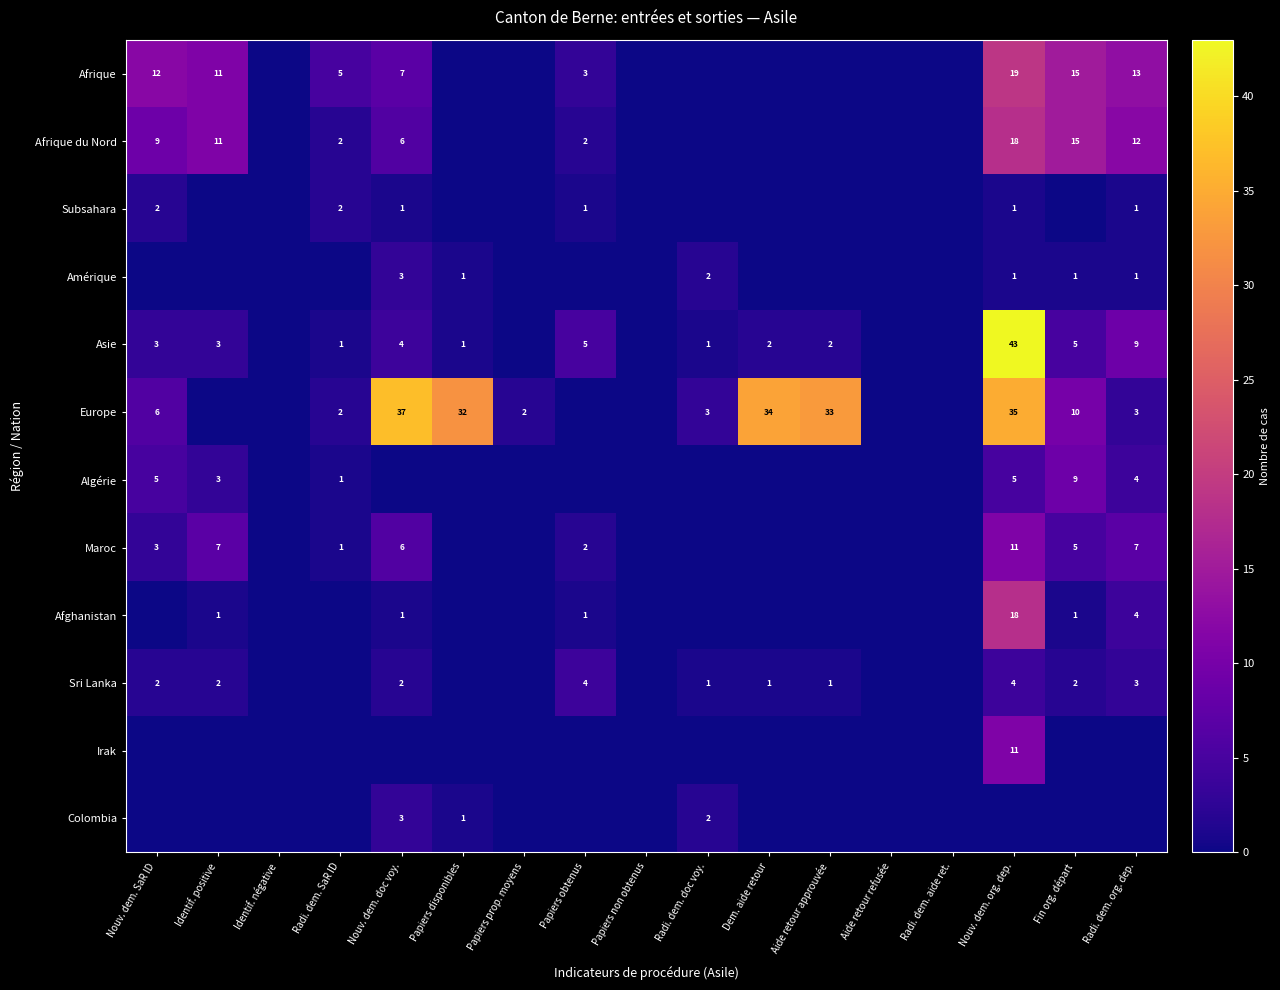

What is the difference between the Afrique values at Identif. positive and Papiers obtenus?

8